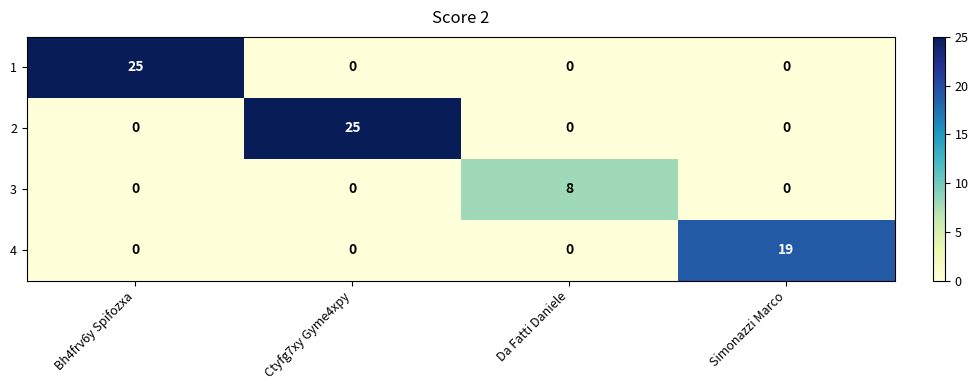

What is the sum of all 4 values?

19